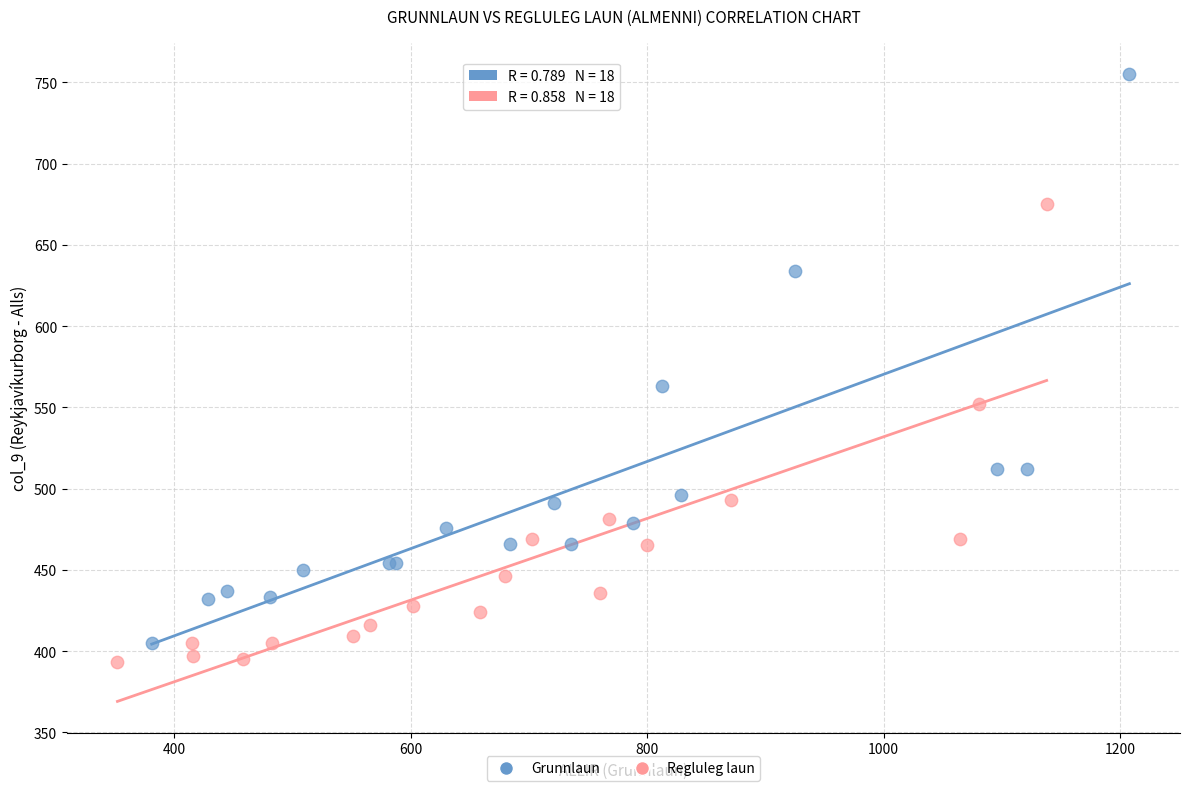

What are all the series names shown in the legend?

Grunnlaun, Regluleg laun